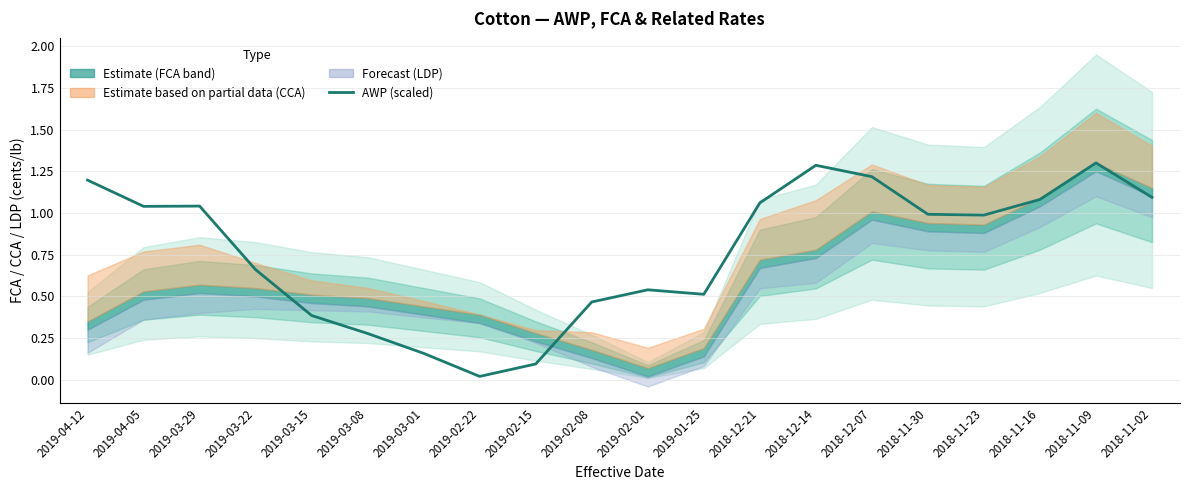

Between 2018-11-23 and 2019-04-12, which is larger?

2019-04-12